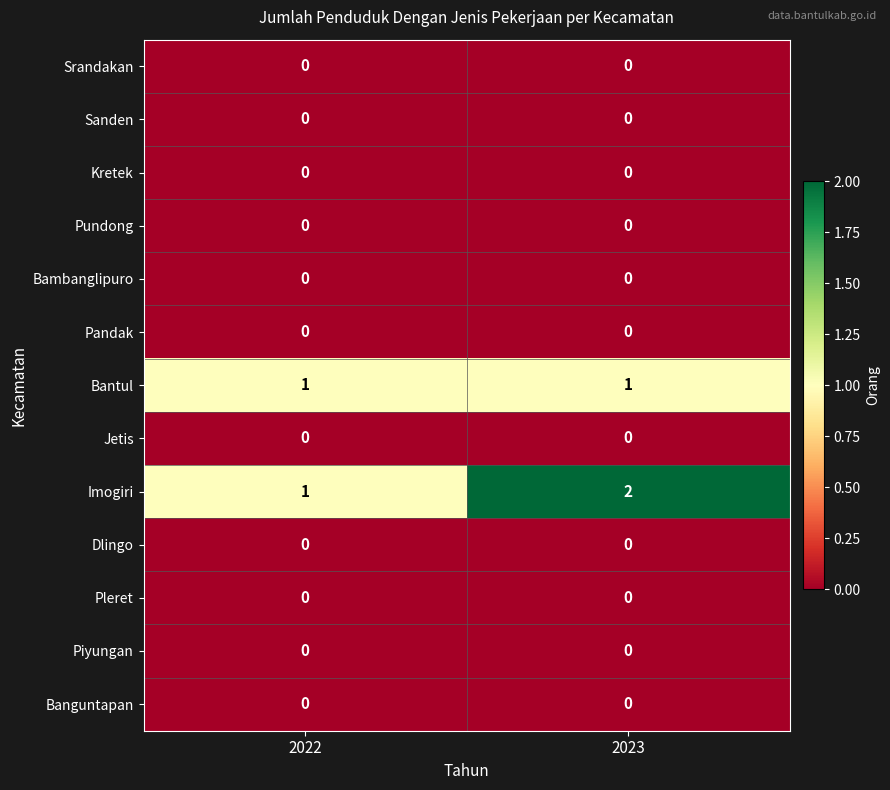

Which series changed the most between 2022 and 2023?

Imogiri